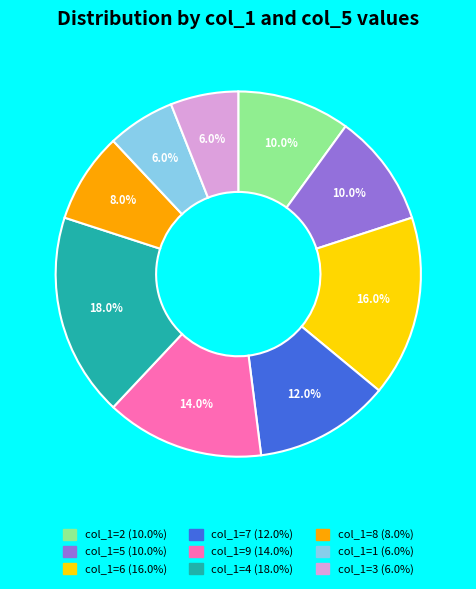

Does any single category account for the majority?

No